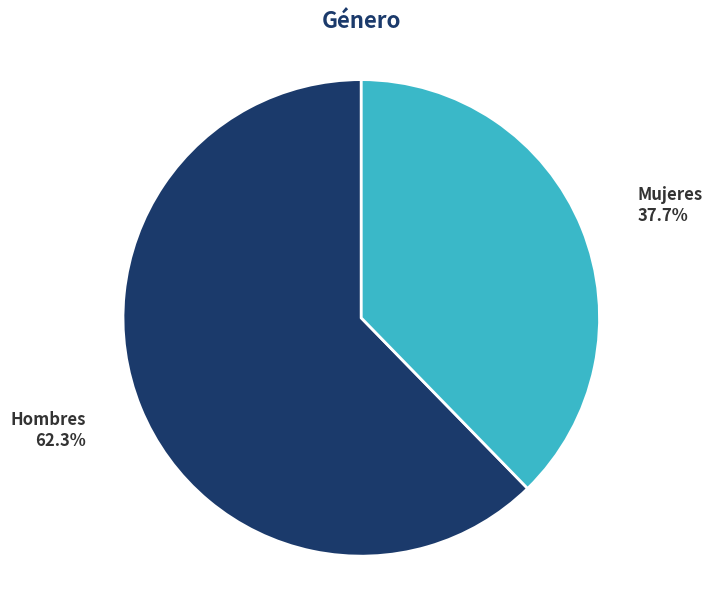

Count the number of slices in the pie.

2